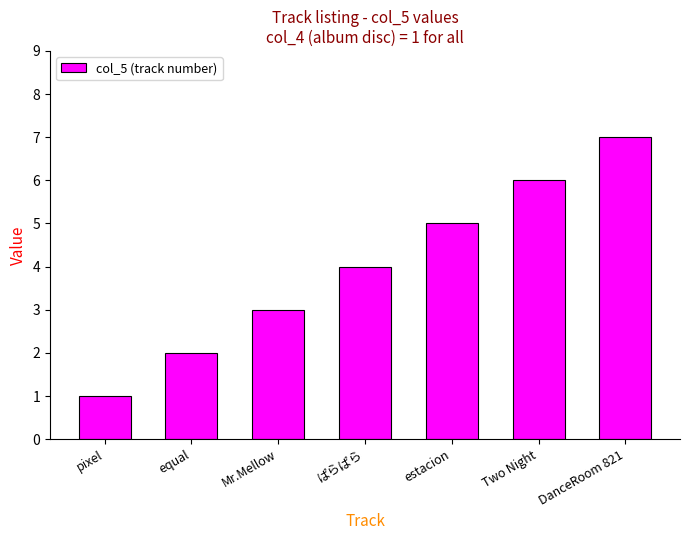

What is the value of the 4th bar from the left?

4